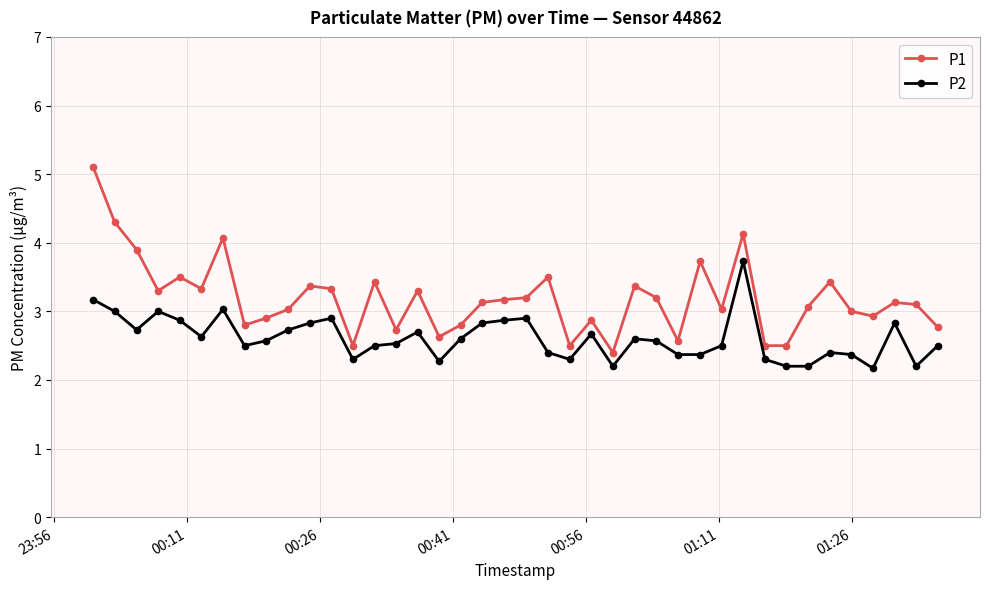

Count the number of data series in this chart.

2